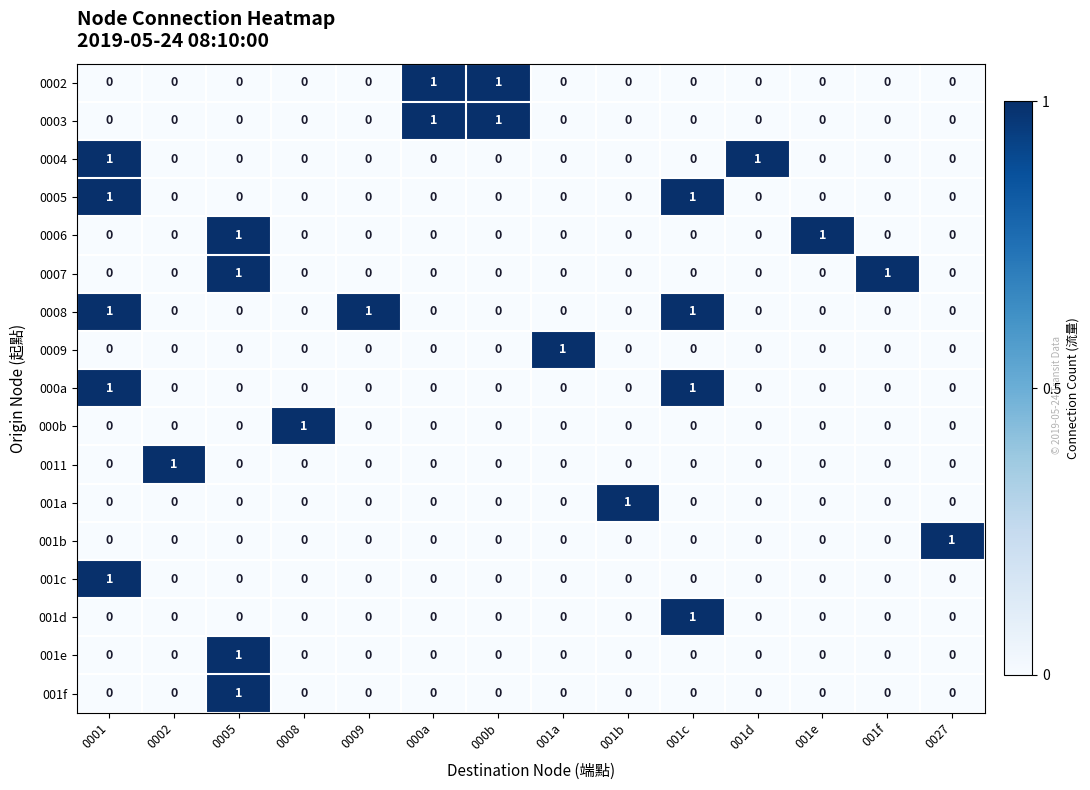

True or false: 0003 has a value of 0 at 0005.

True